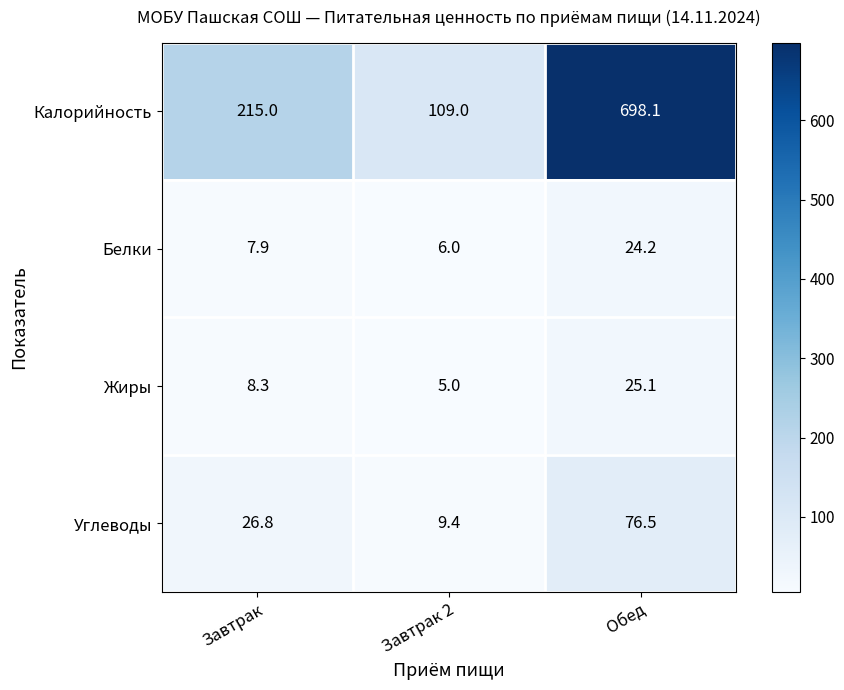

Where is Калорийность nearest to the value 403?

Завтрак